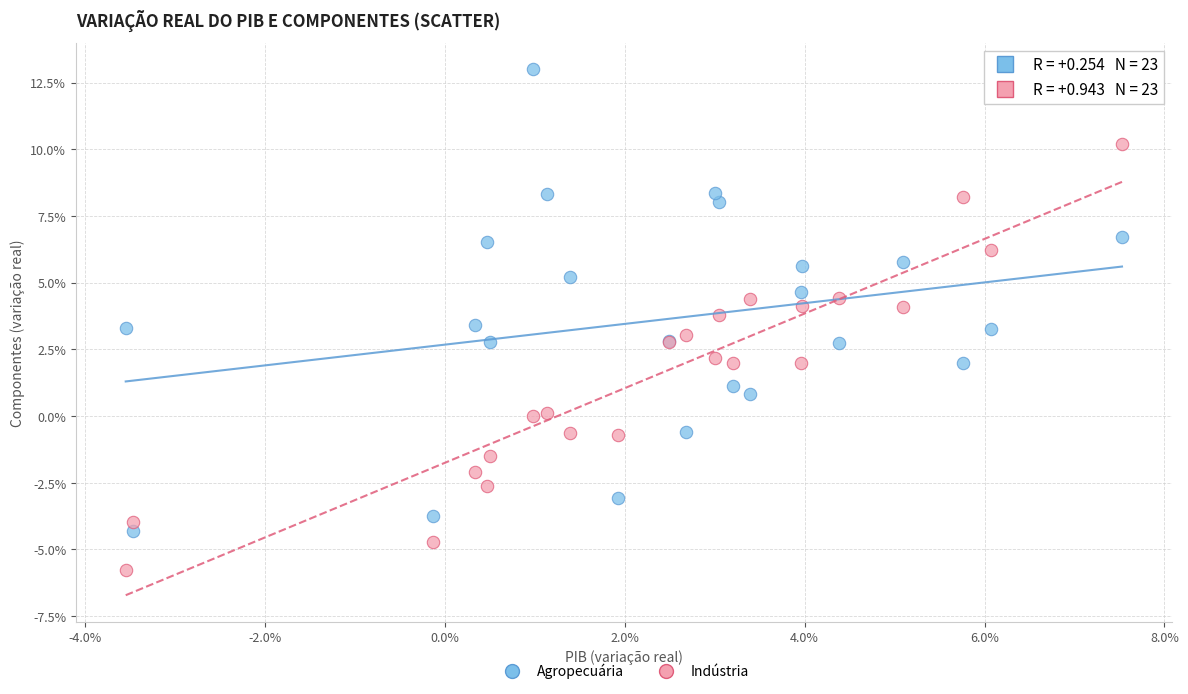

Which series has the widest spread of Y values?

Agropecuária